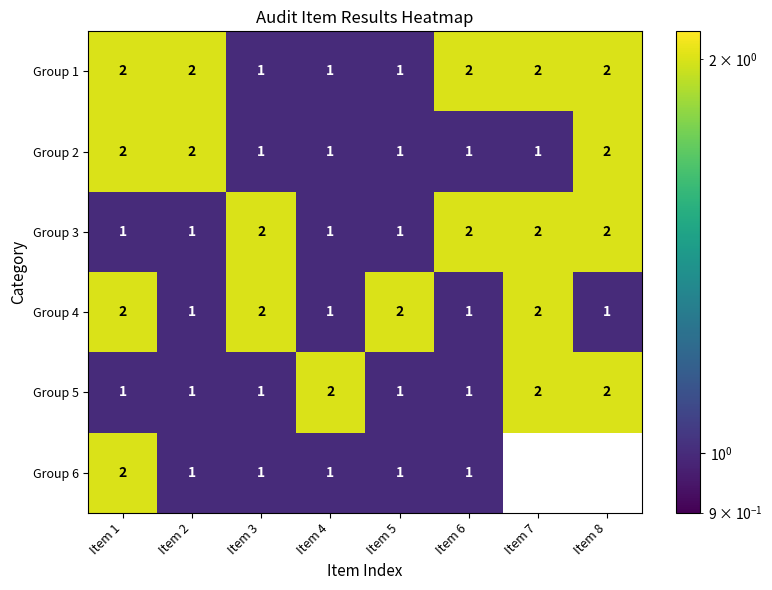

Which series has the largest range (max minus min)?

Group 6